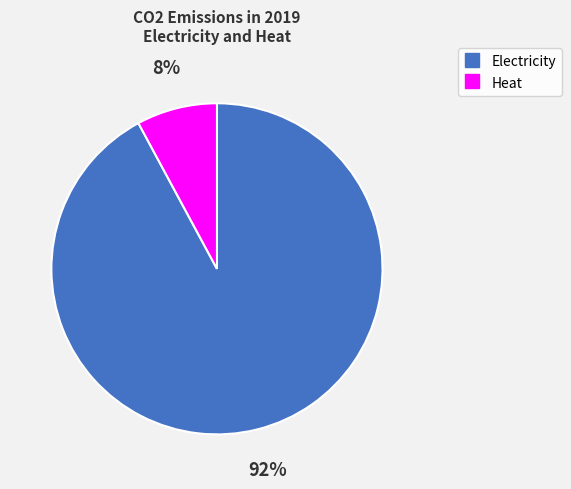

Which slice represents more than half of the pie?

Electricity